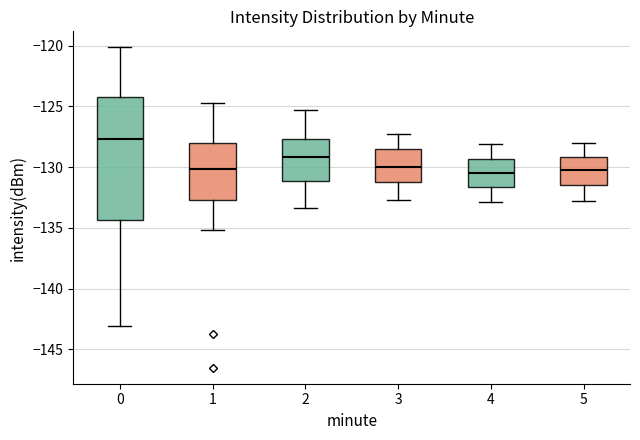

Which box has the highest median line?

0